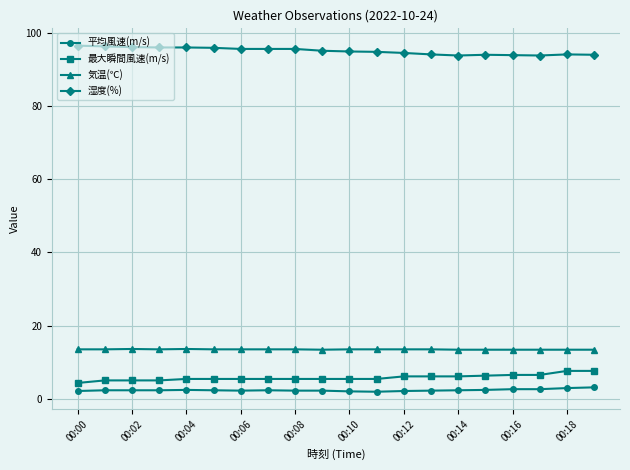

What is the value of the 平均風速(m/s) point at the 13th from the left?

2.1